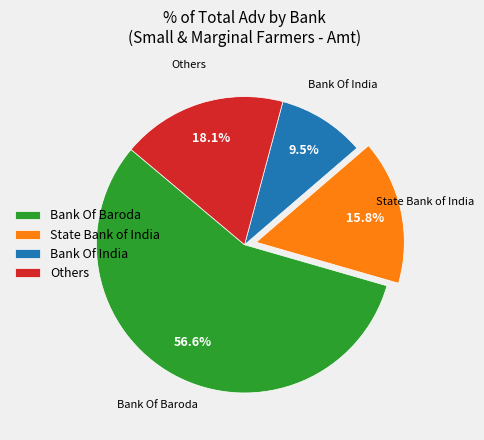

Rank the categories by value from lowest to highest.

Bank Of India, State Bank of India, Others, Bank Of Baroda